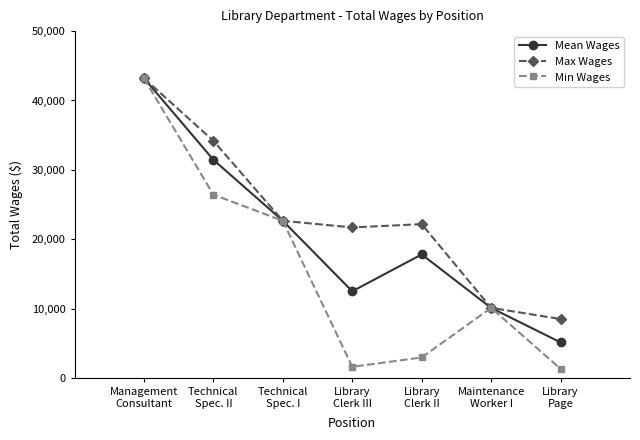

Which series has the largest total across all categories?

Max Wages